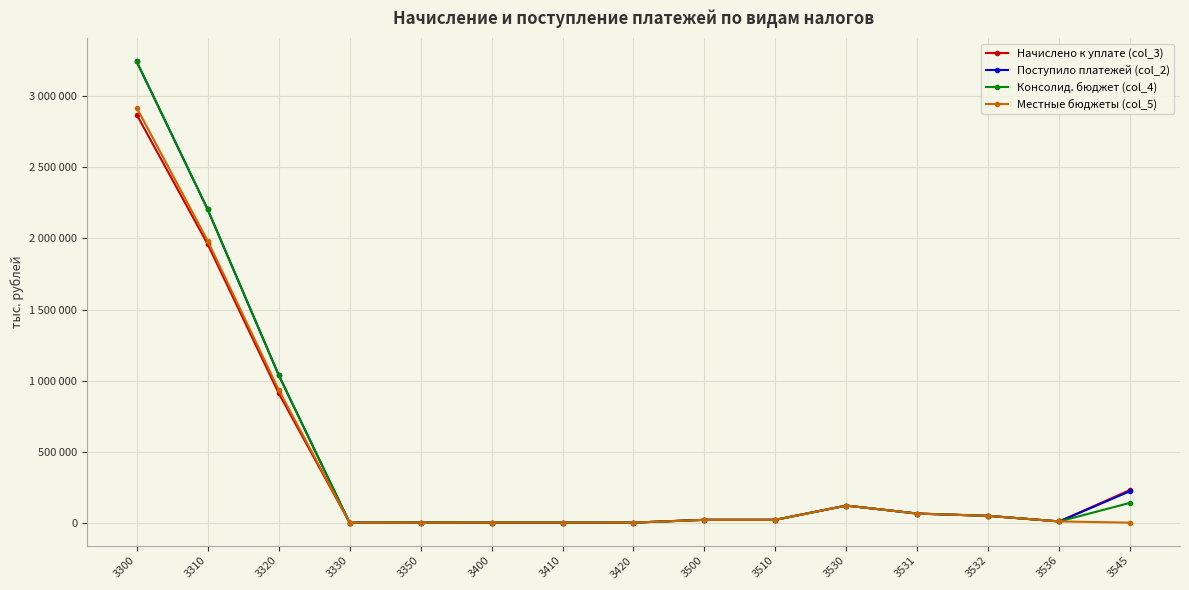

What are all the series names shown in the legend?

Начислено к уплате (col_3), Поступило платежей (col_2), Консолид. бюджет (col_4), Местные бюджеты (col_5)